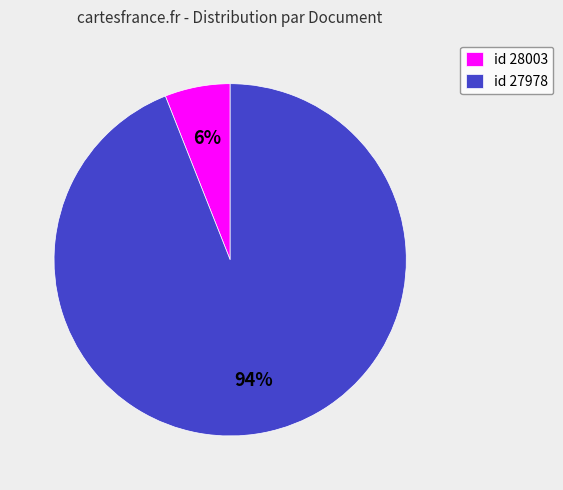

Rank the categories by value from highest to lowest.

id 27978, id 28003